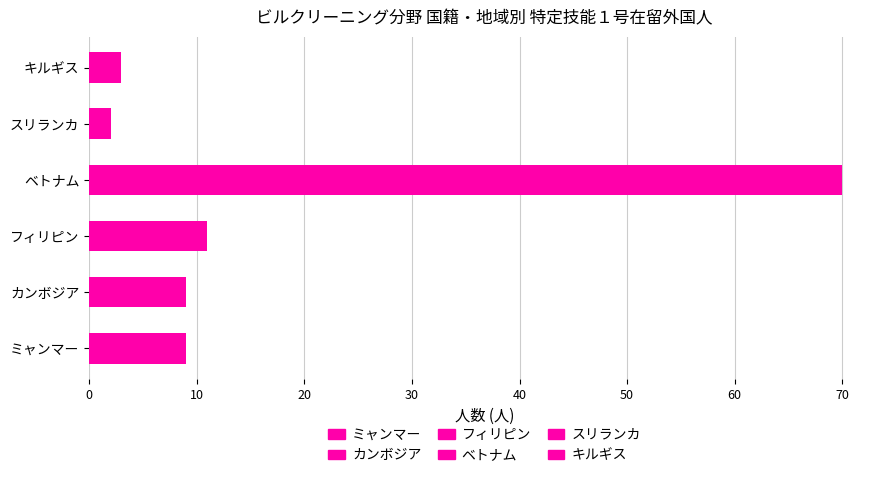

Is the value of スリランカ at 大宮区 greater than the value of ベトナム at 千葉県?

No